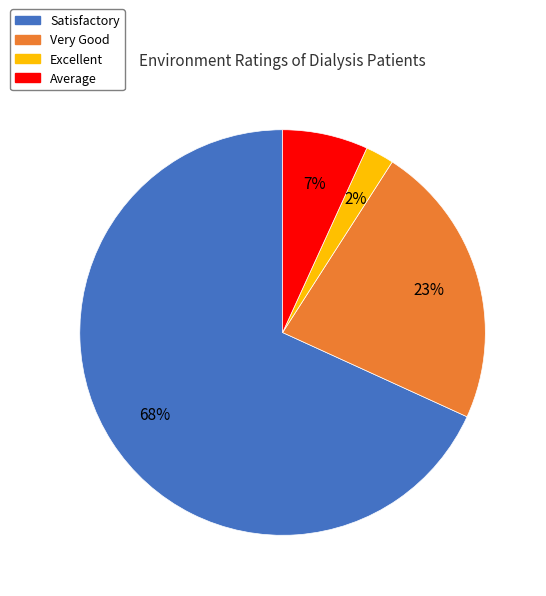

To the nearest percent, what portion does Excellent represent?

2%